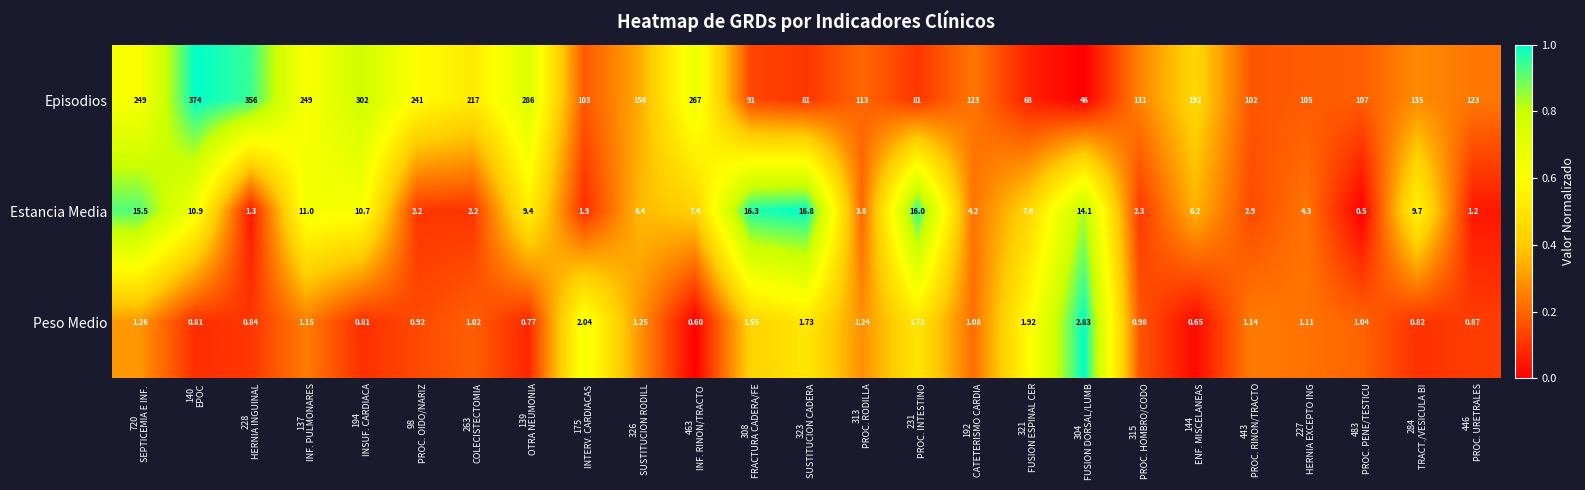

What is the total value across all series at 284
TRACT./VESICULA BI?

145.5